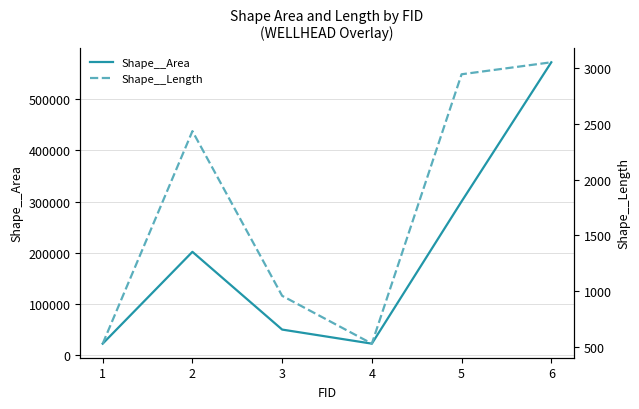

At how many categories does at least one series exceed 266596?

2